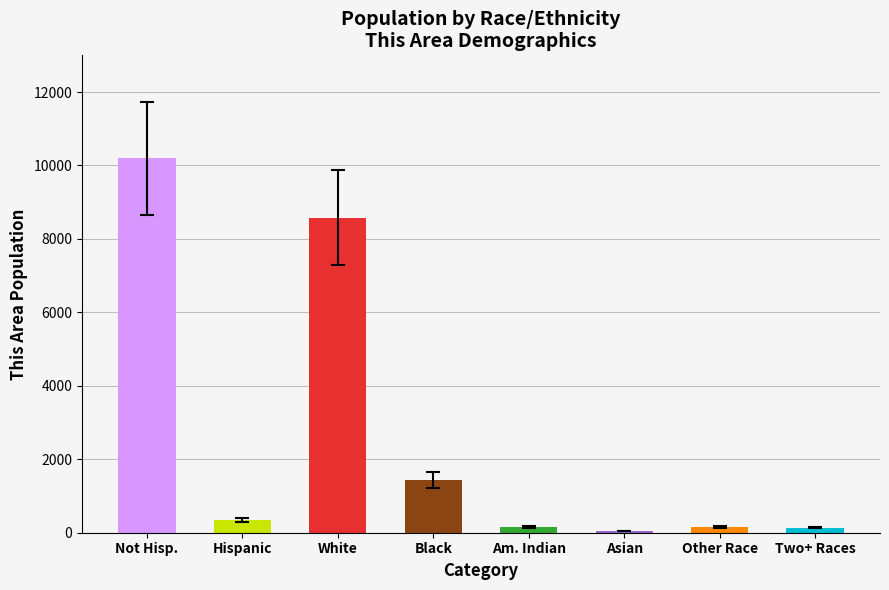

At which category does the chart reach its peak across all series?

Not Hisp.